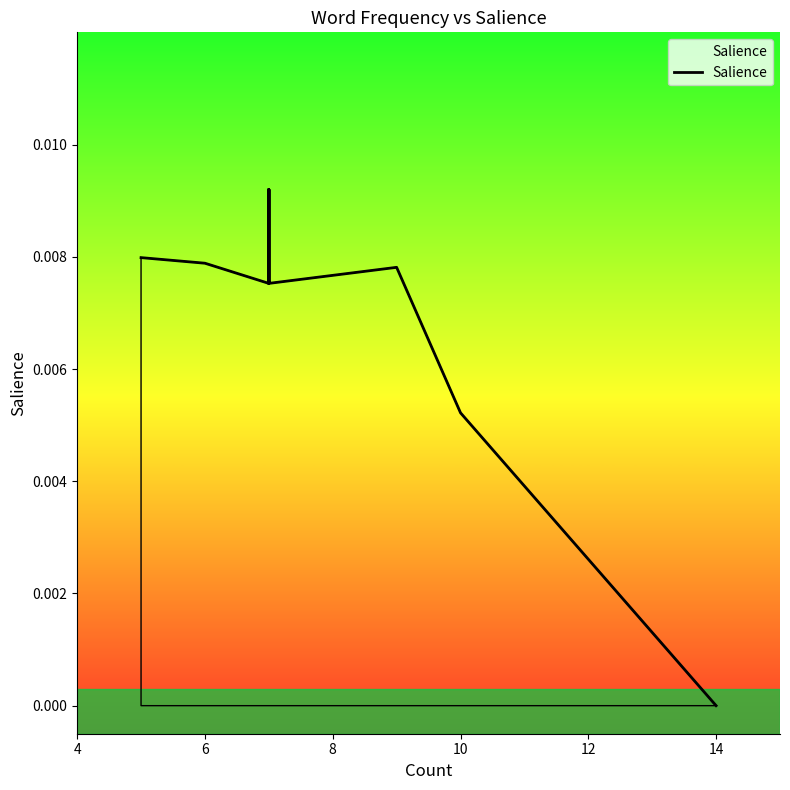

How many lines are shown in the chart?

1